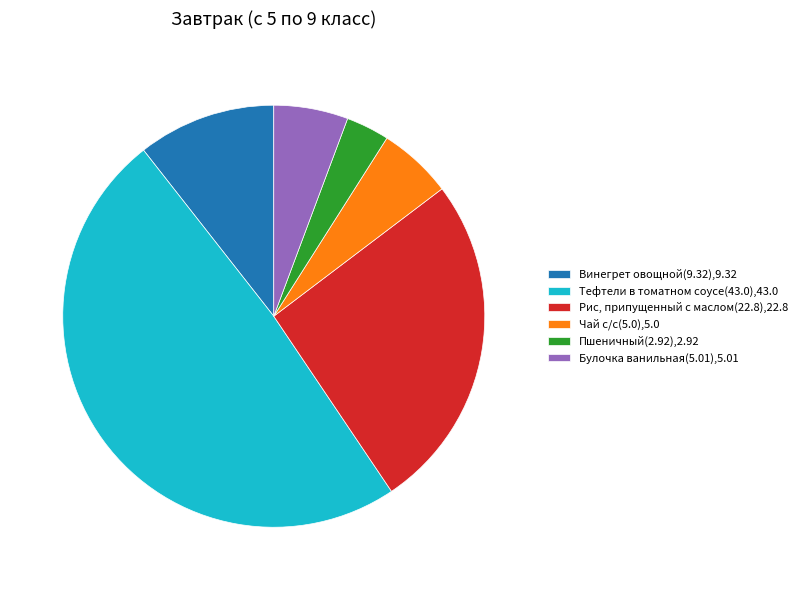

What is the ratio of the value at Тефтели в томатном соусе(43.0) to the value at Пшеничный(2.92)?

14.7